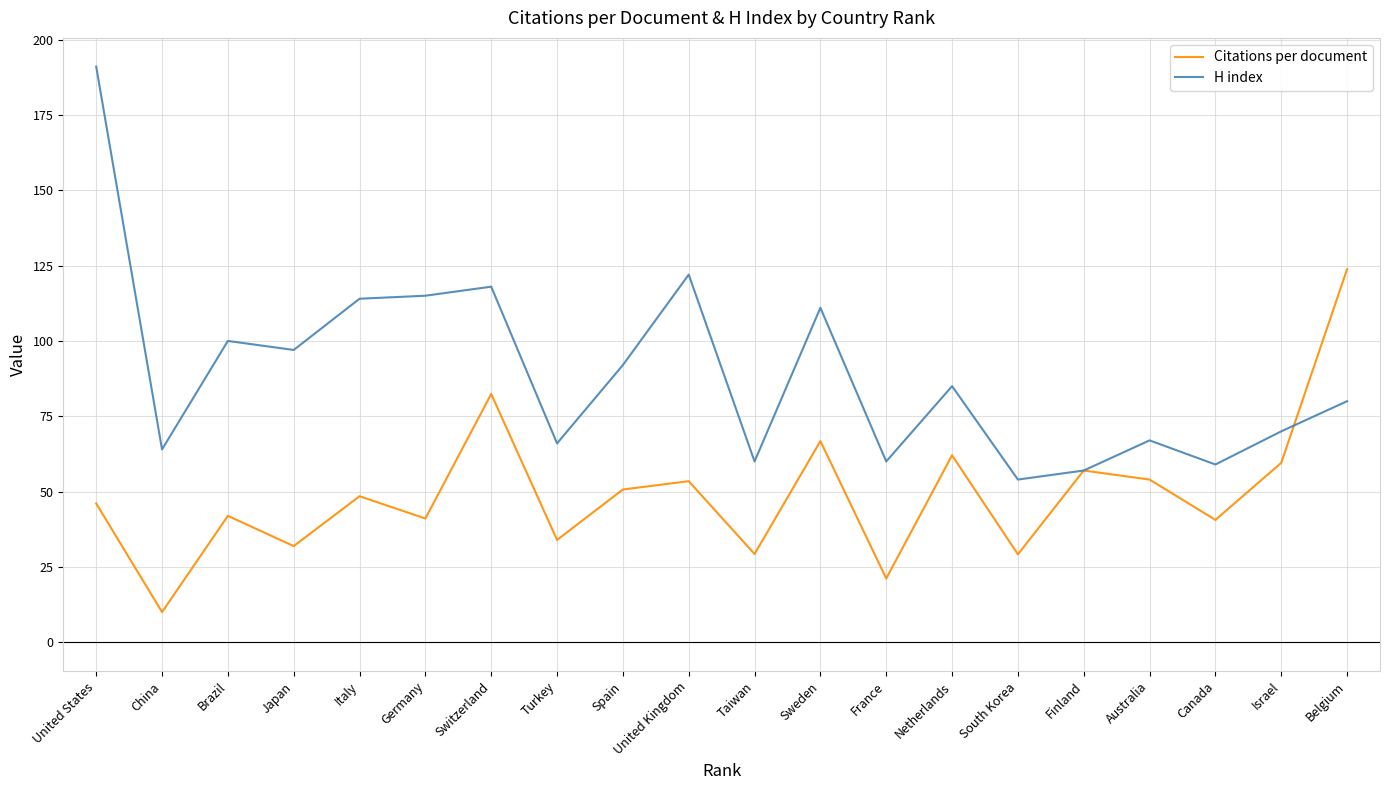

True or false: Citations per document and H index cross at least once.

True